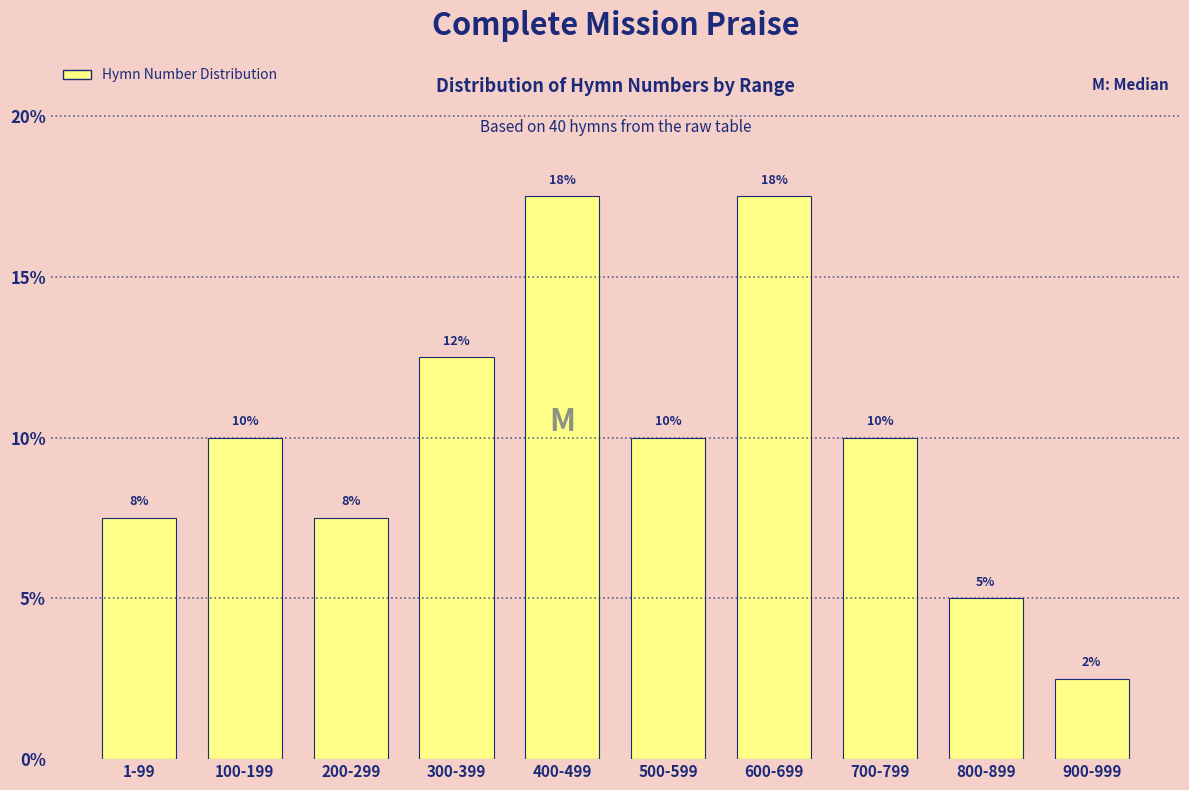

Does the chart contain any negative values?

No